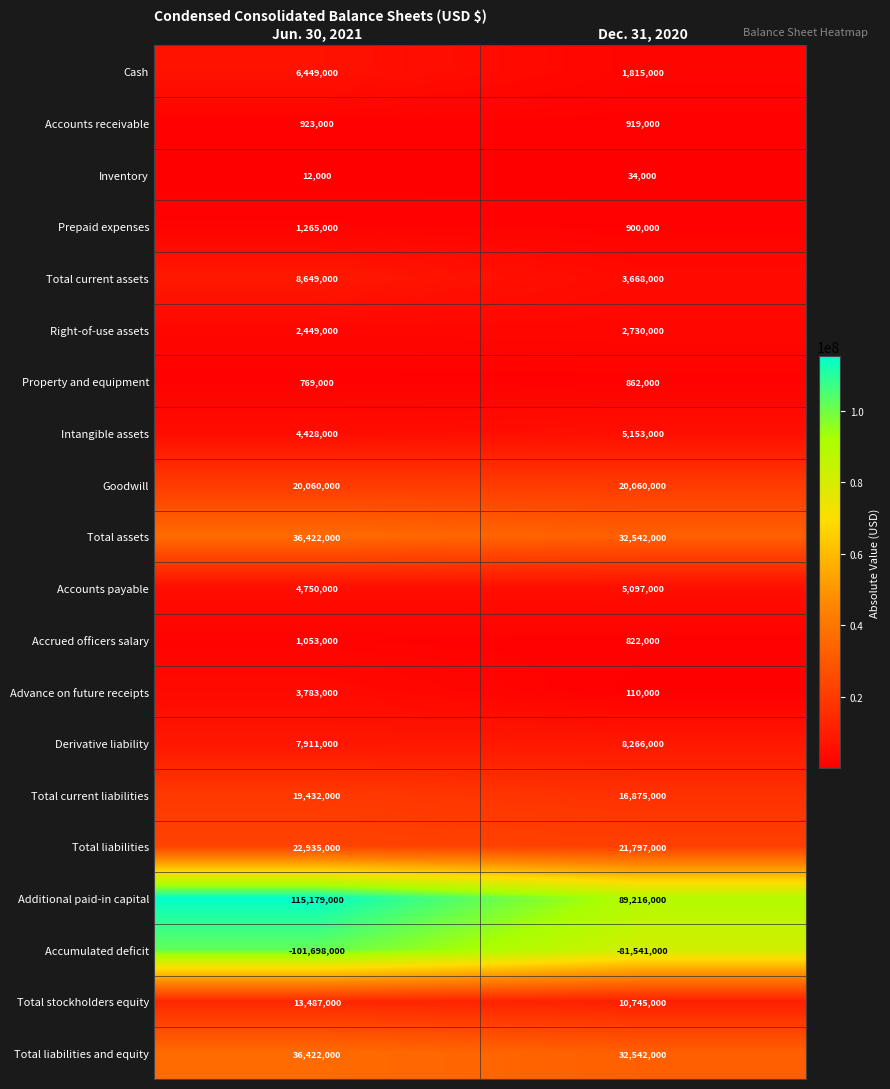

Which category has the highest value across all series?

Jun. 30, 2021